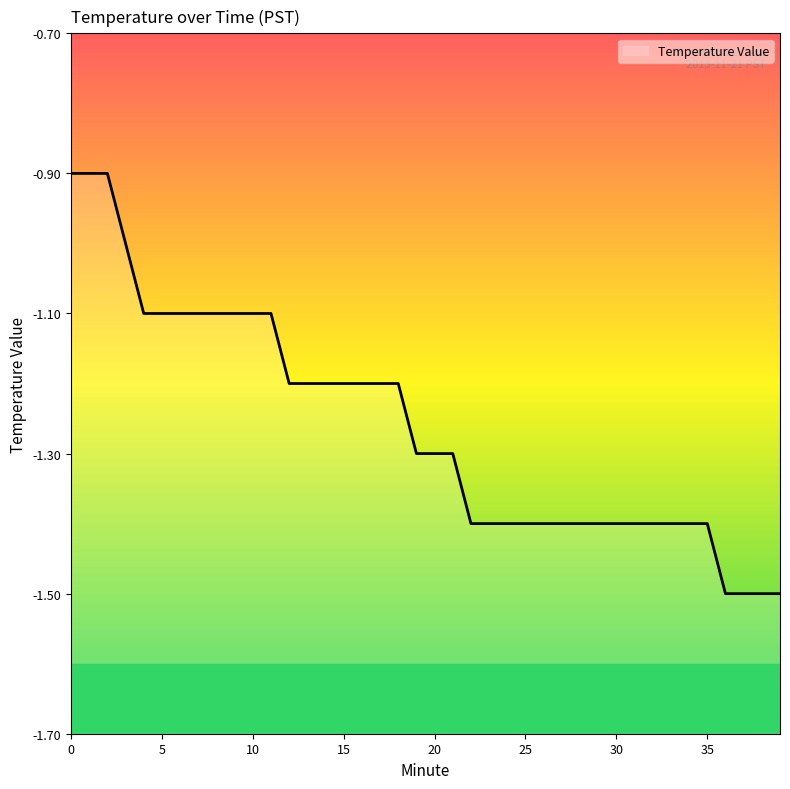

What is the change in value from 0 to 37?

-0.6